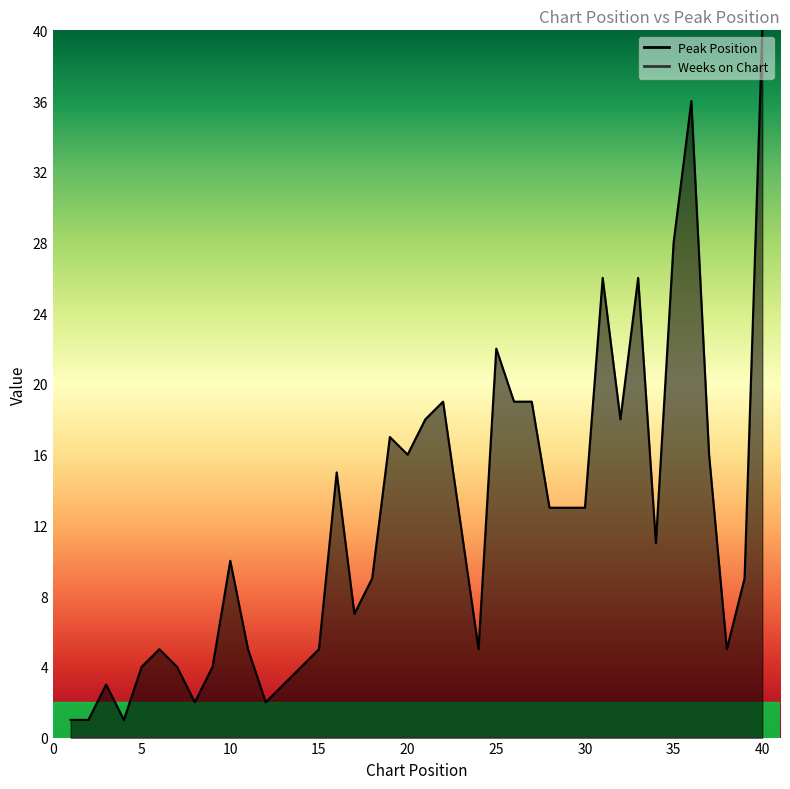

The value at 8 is 2. True or false?

True